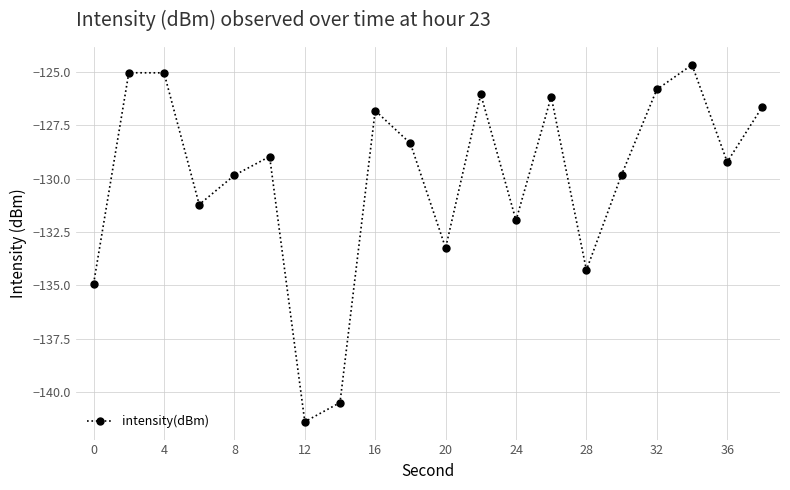

What is the value of the 4th point from the left?

-131.2